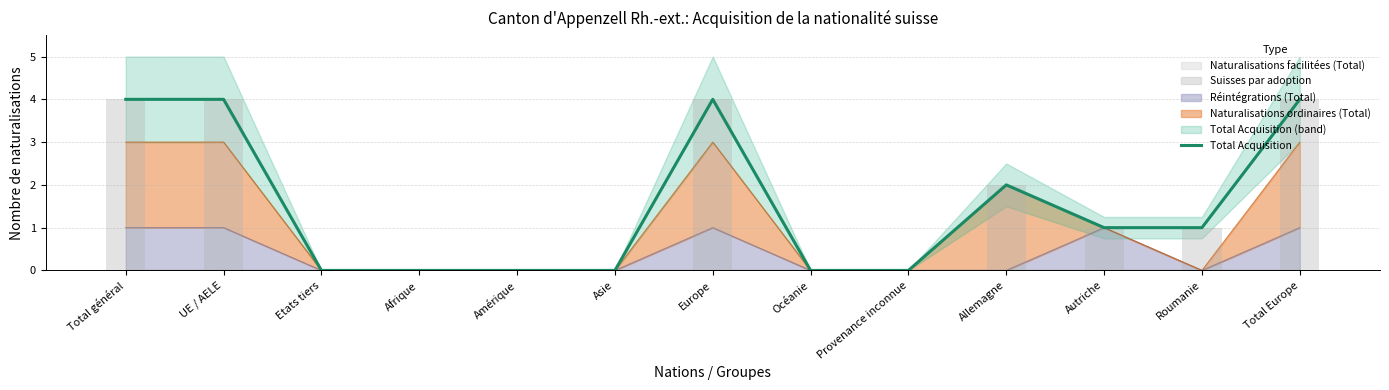

At which label does the data first exceed 1?

Total général